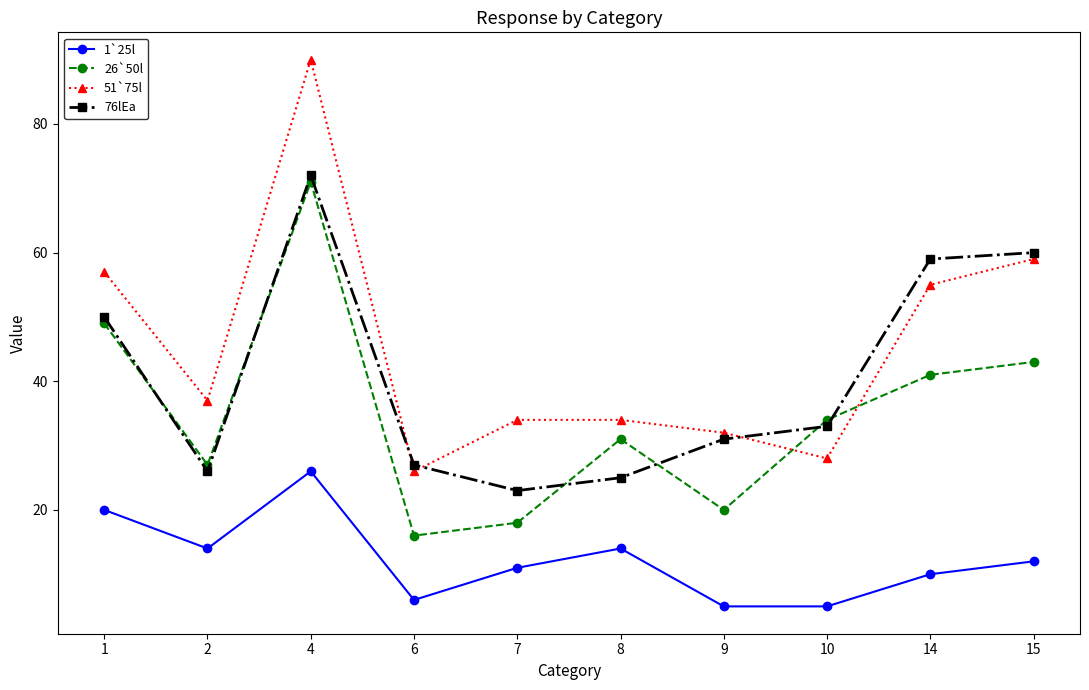

At which label does 51`75l reach its peak?

4